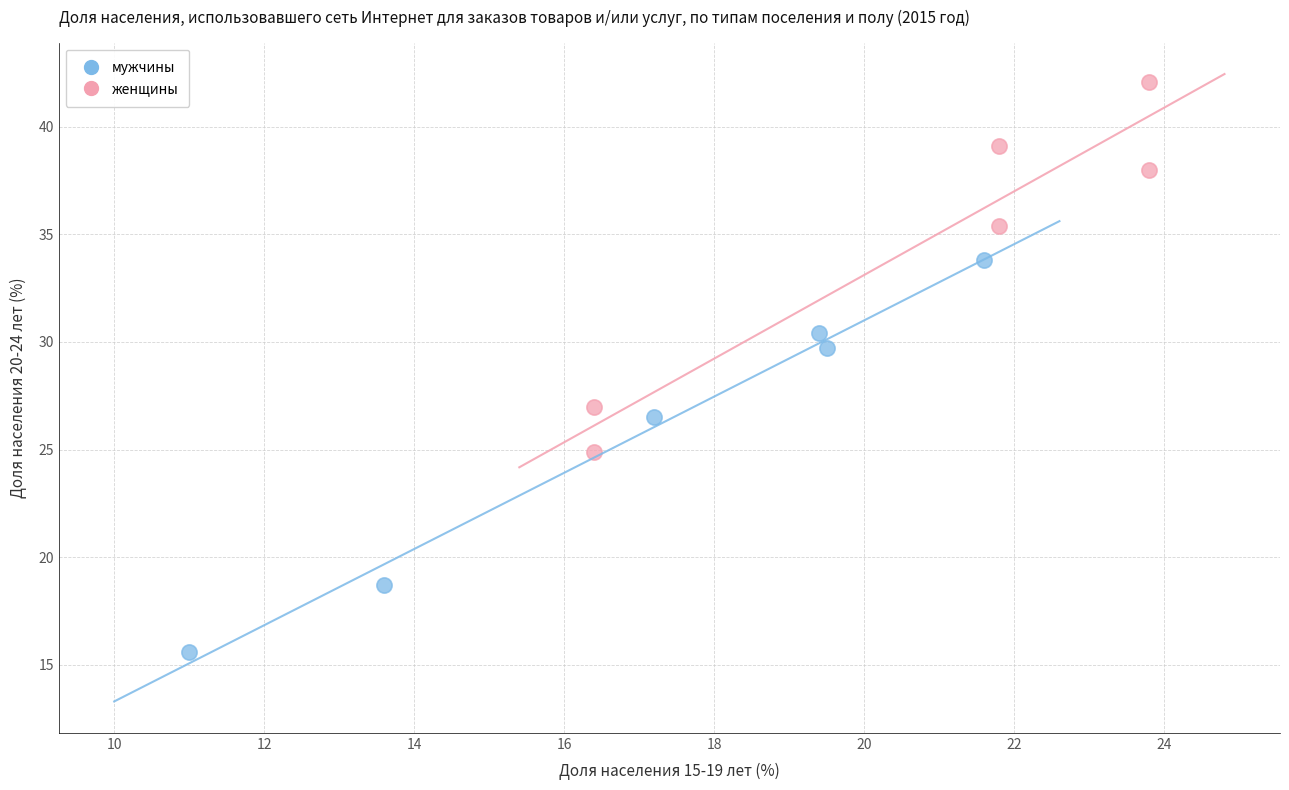

Which series contains the highest Y value?

женщины